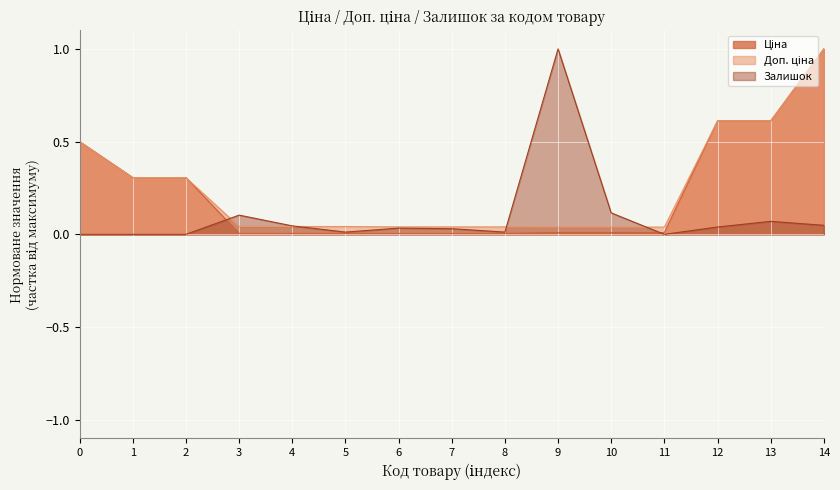

At which category is the sum across all series the highest?

14